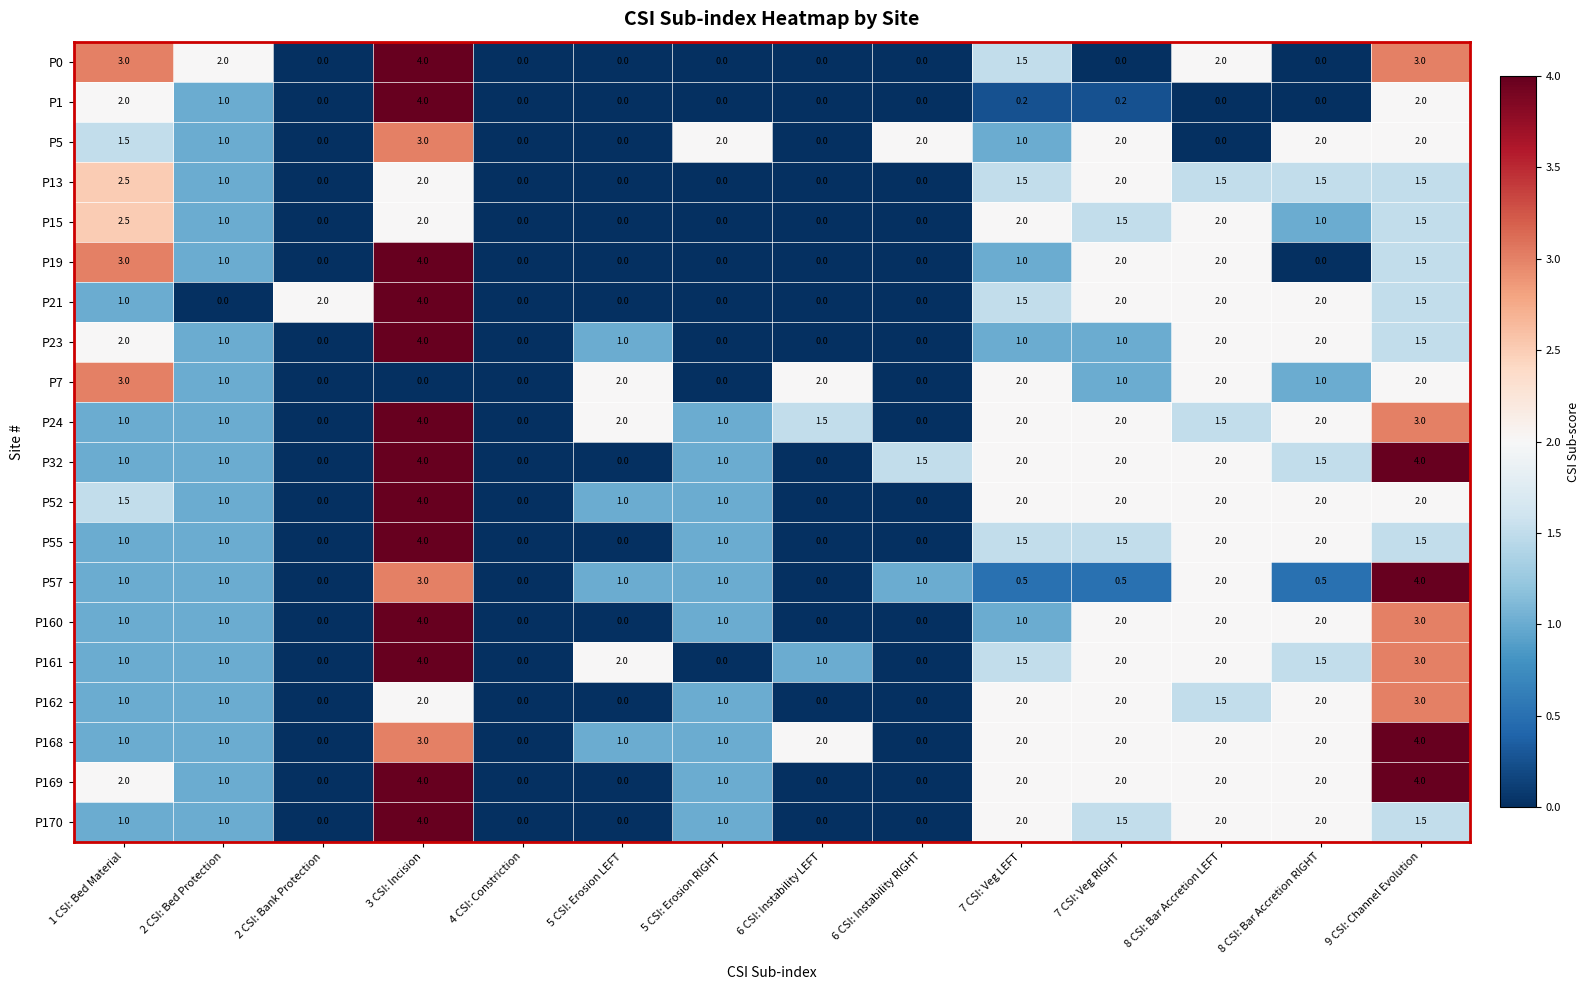

At which label does P161 reach its peak?

3 CSI: Incision